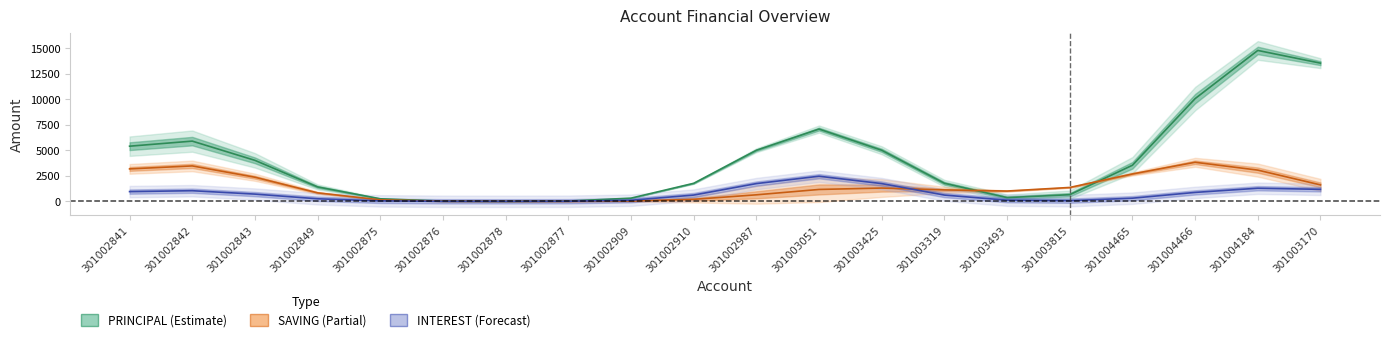

Count the number of data series in this chart.

3